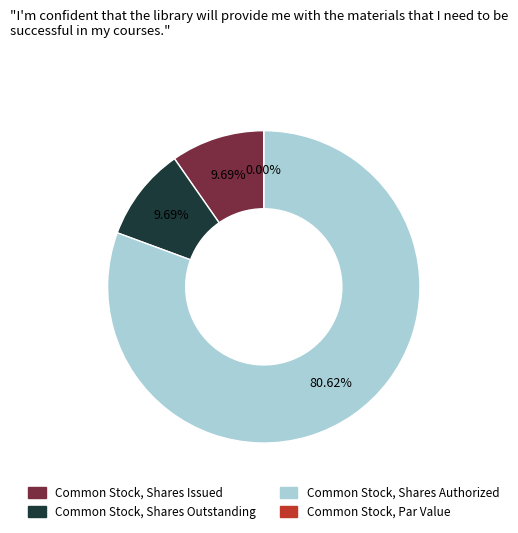

To the nearest percent, what portion does Common Stock, Shares Issued represent?

10%